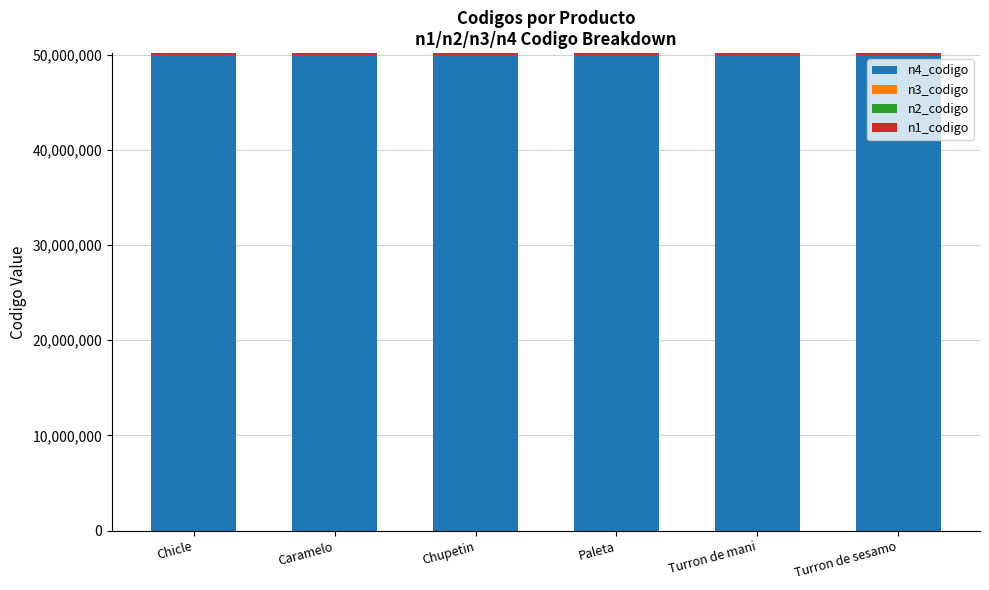

What position from the right is Turron de mani?

2